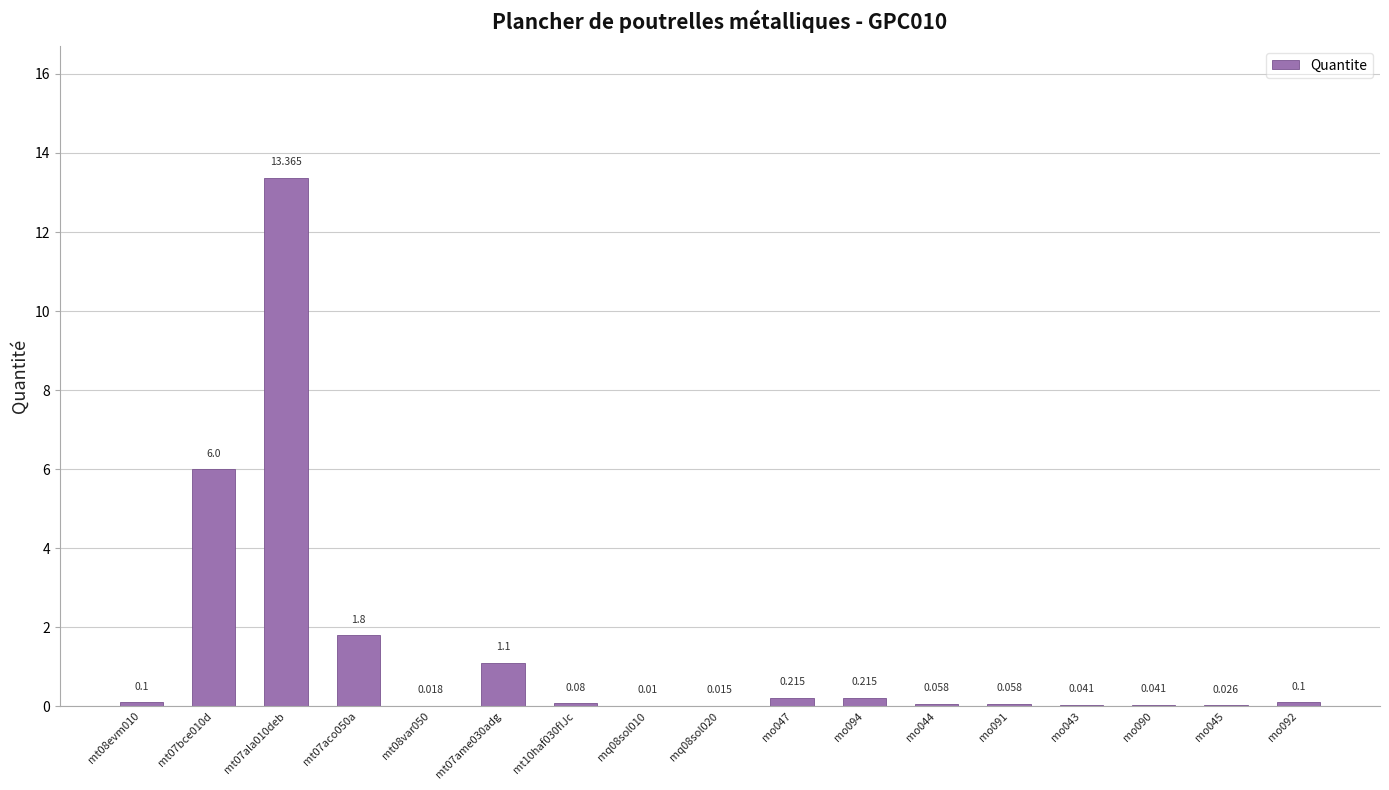

Does the chart contain stacked bars?

No